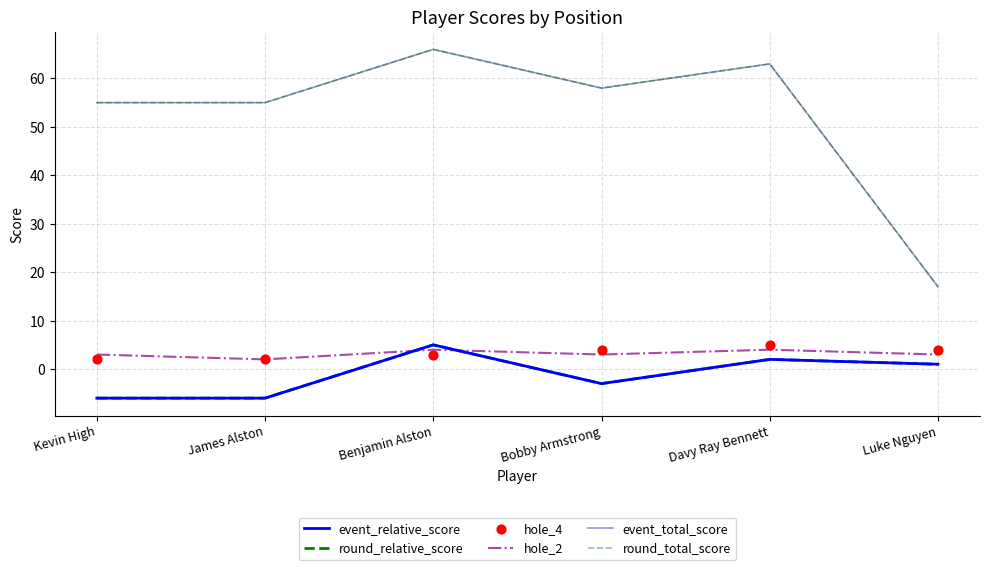

Is the value of event_total_score at Benjamin Alston greater than the value of hole_2 at Kevin High?

Yes